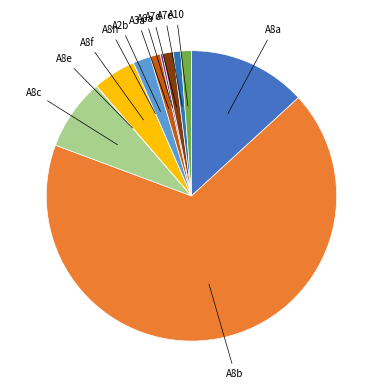

Count the number of slices in the pie.

12